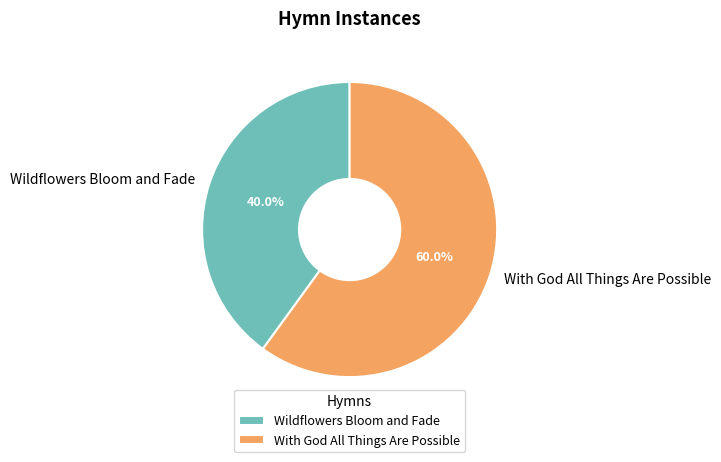

To the nearest percent, what is the combined percentage of Wildflowers Bloom and Fade and With God All Things Are Possible?

100%